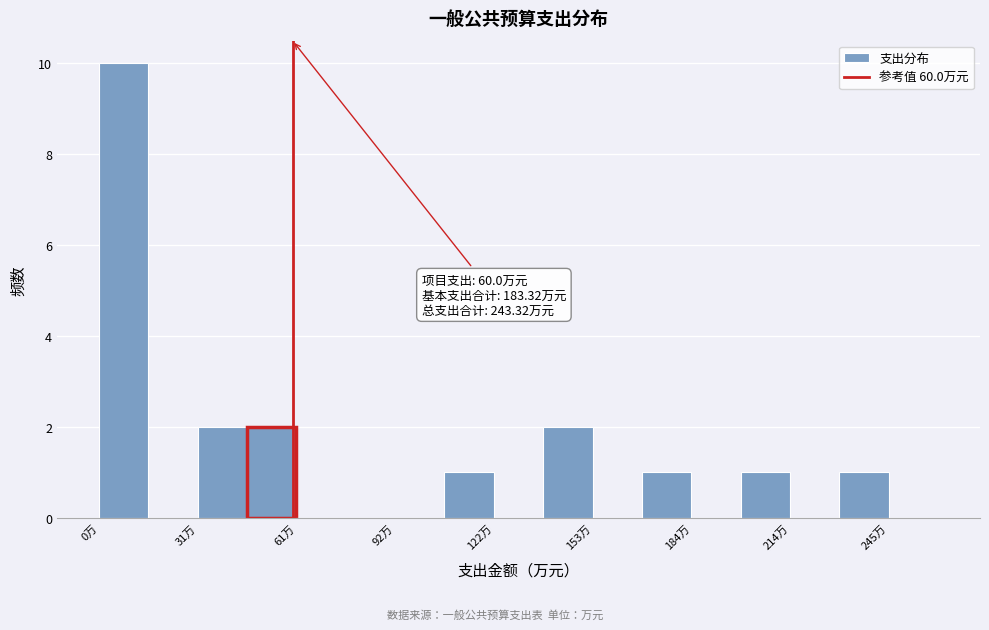

Read against the x-axis, roughly where is the centre of the tallest bar?

10